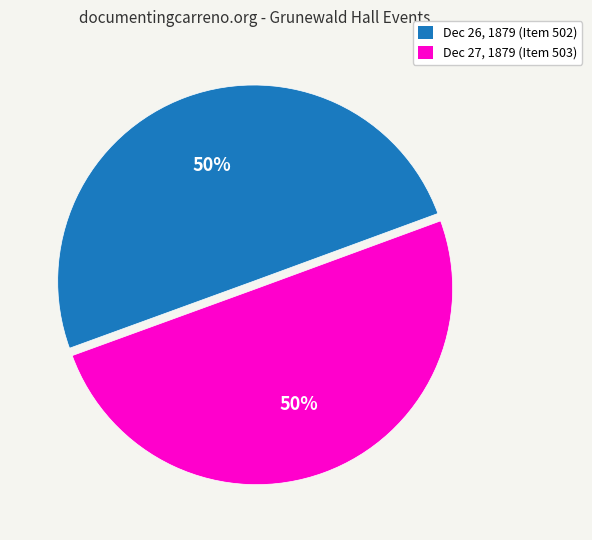

To the nearest percent, what is the average slice percentage?

50%